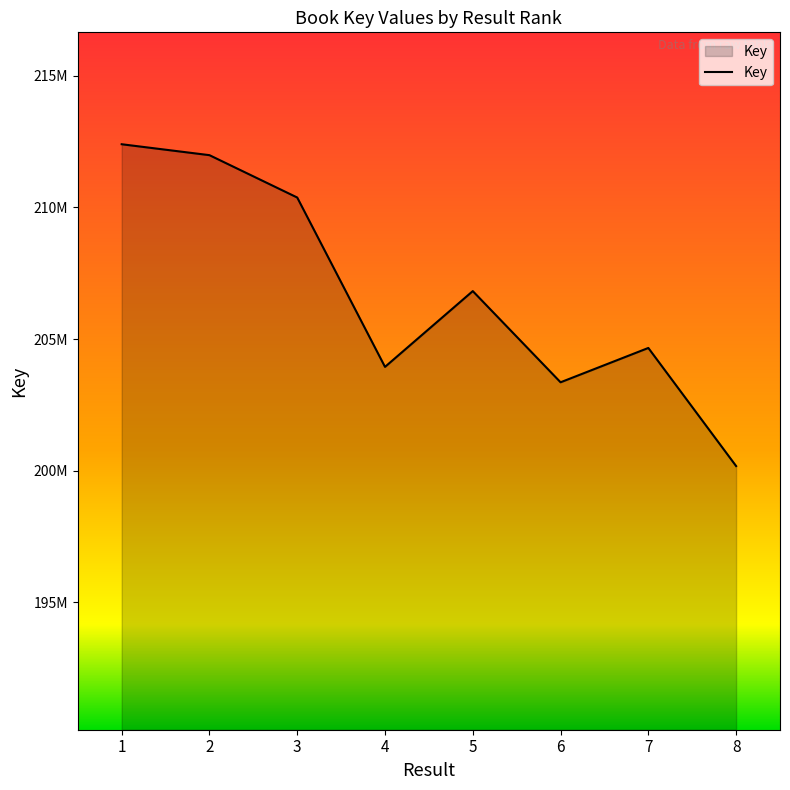

Which category has the highest value across all series?

1